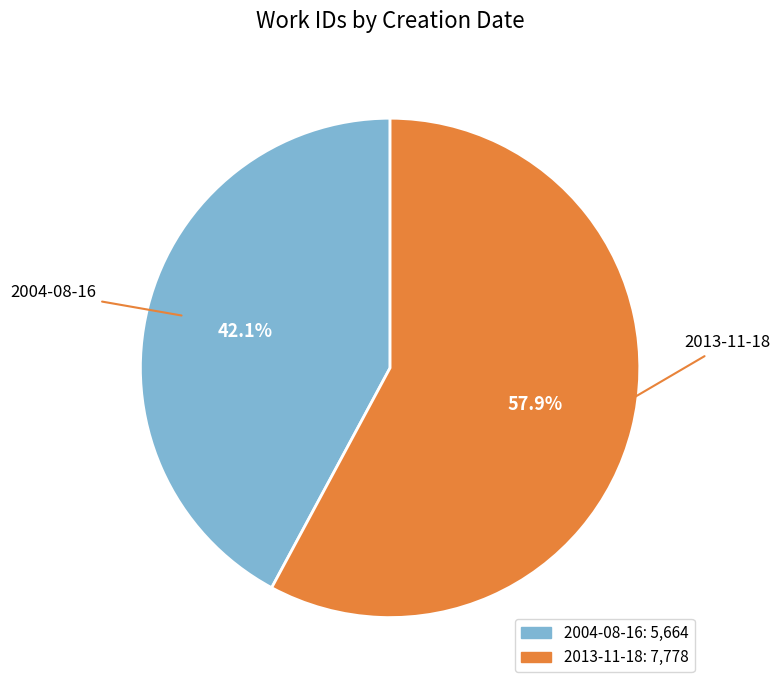

Which category has the smallest portion of the pie?

2004-08-16